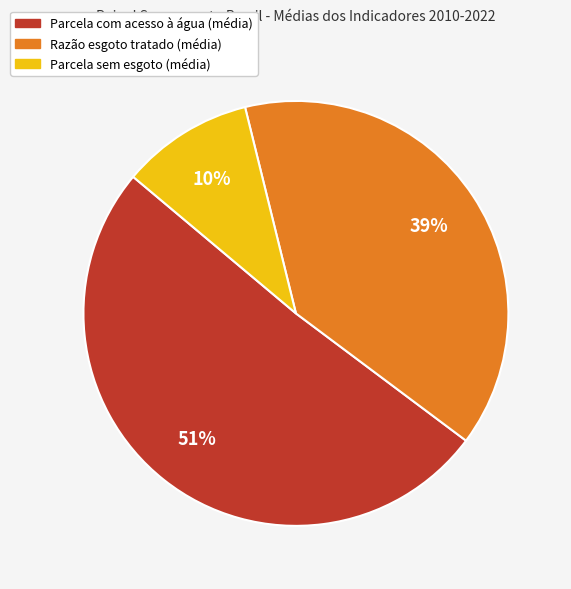

Rank the categories by value from lowest to highest.

Parcela sem esgoto (média), Razão esgoto tratado (média), Parcela com acesso à água (média)